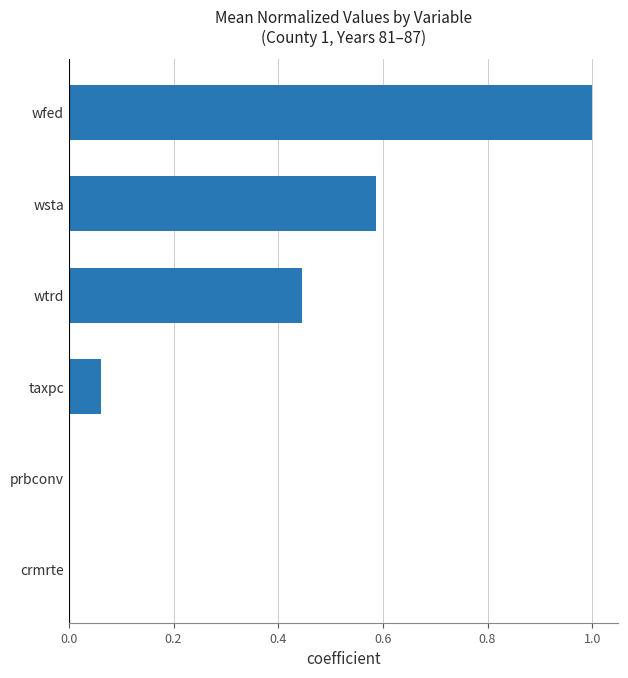

How many series are shown in this chart?

1